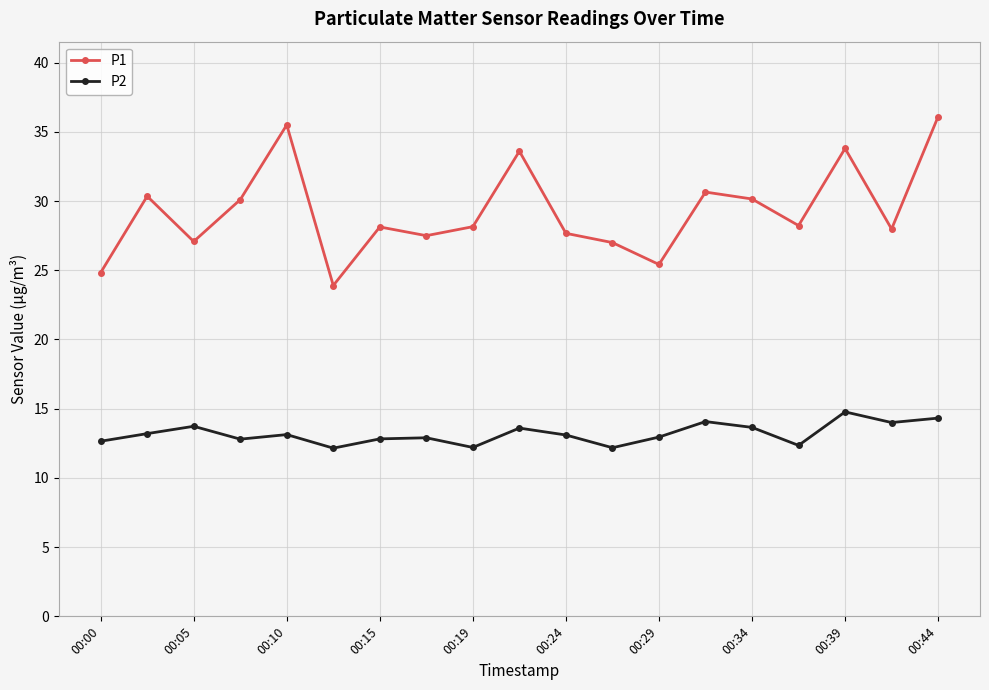

Which series has the largest total across all categories?

P1